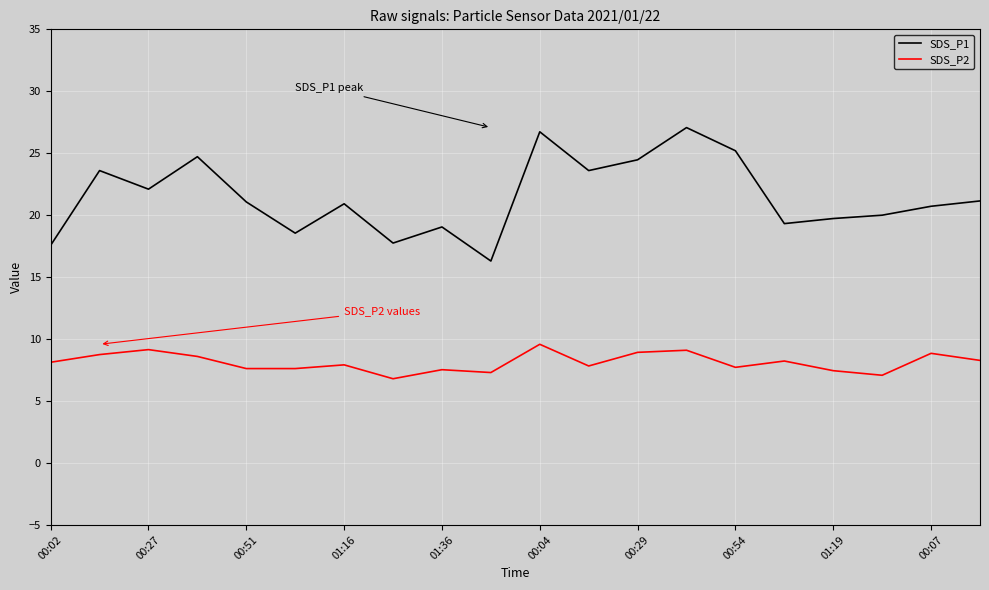

True or false: SDS_P2 and SDS_P1 intersect in this chart.

False